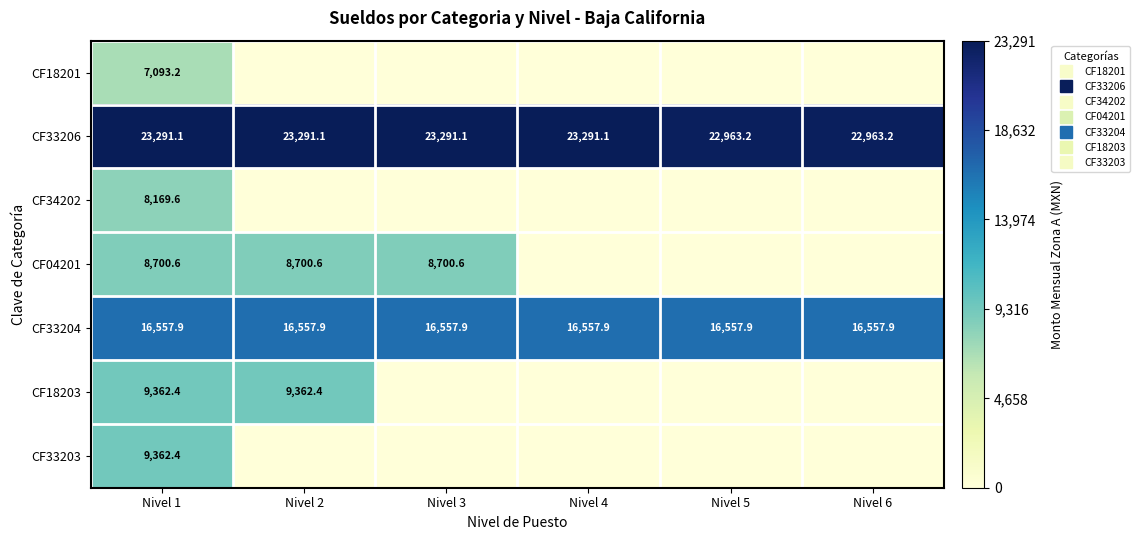

Which has a higher value, Nivel 4 or Nivel 6?

Nivel 4